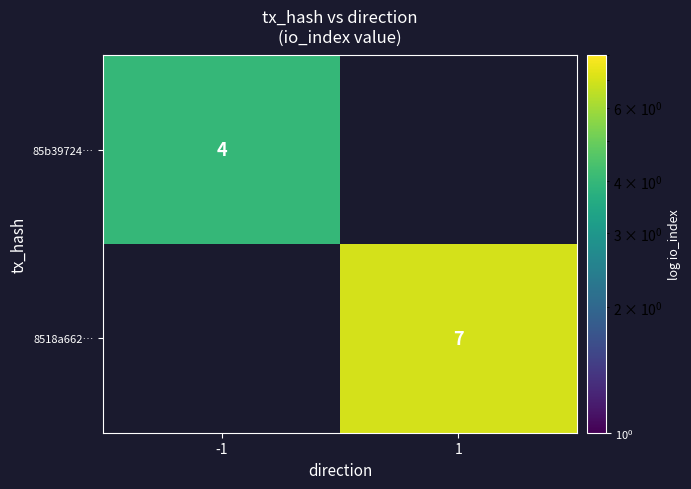

What is the maximum value for 8518a662…?

7